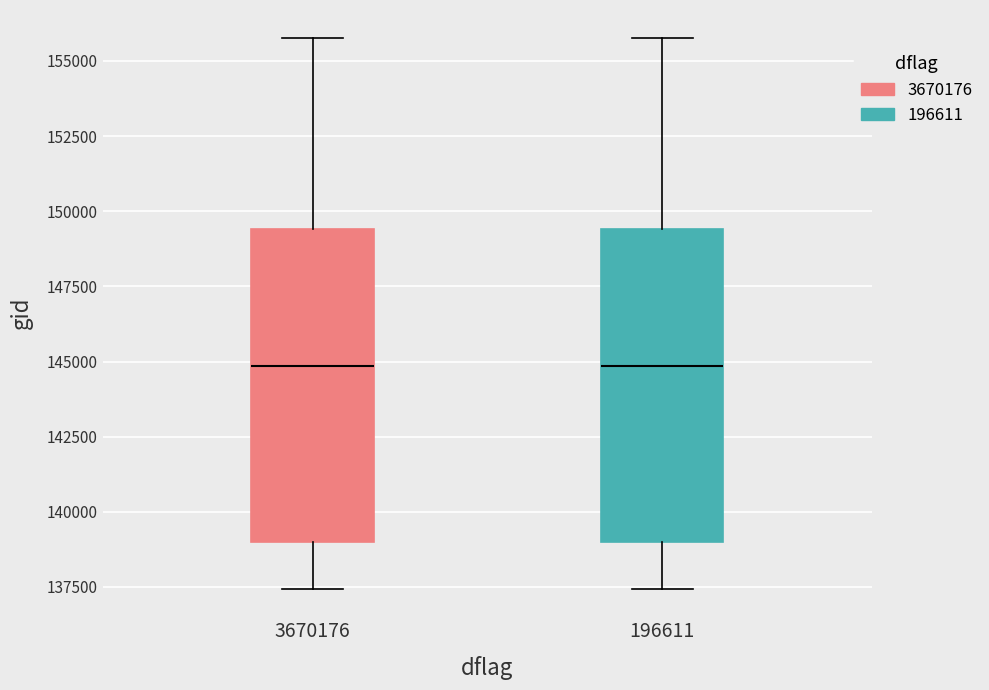

Reading left to right, transcribe this box plot: for each box, give where its median line is, the range the box spans, and where its two whiskers end, as read against the y-axis. The values are not printed on the chart, so give them approximately, as read against the axis.

3670176: median 145000, box 139000 to 149500, whiskers 137500 to 156000
196611: median 145000, box 139000 to 149500, whiskers 137500 to 156000